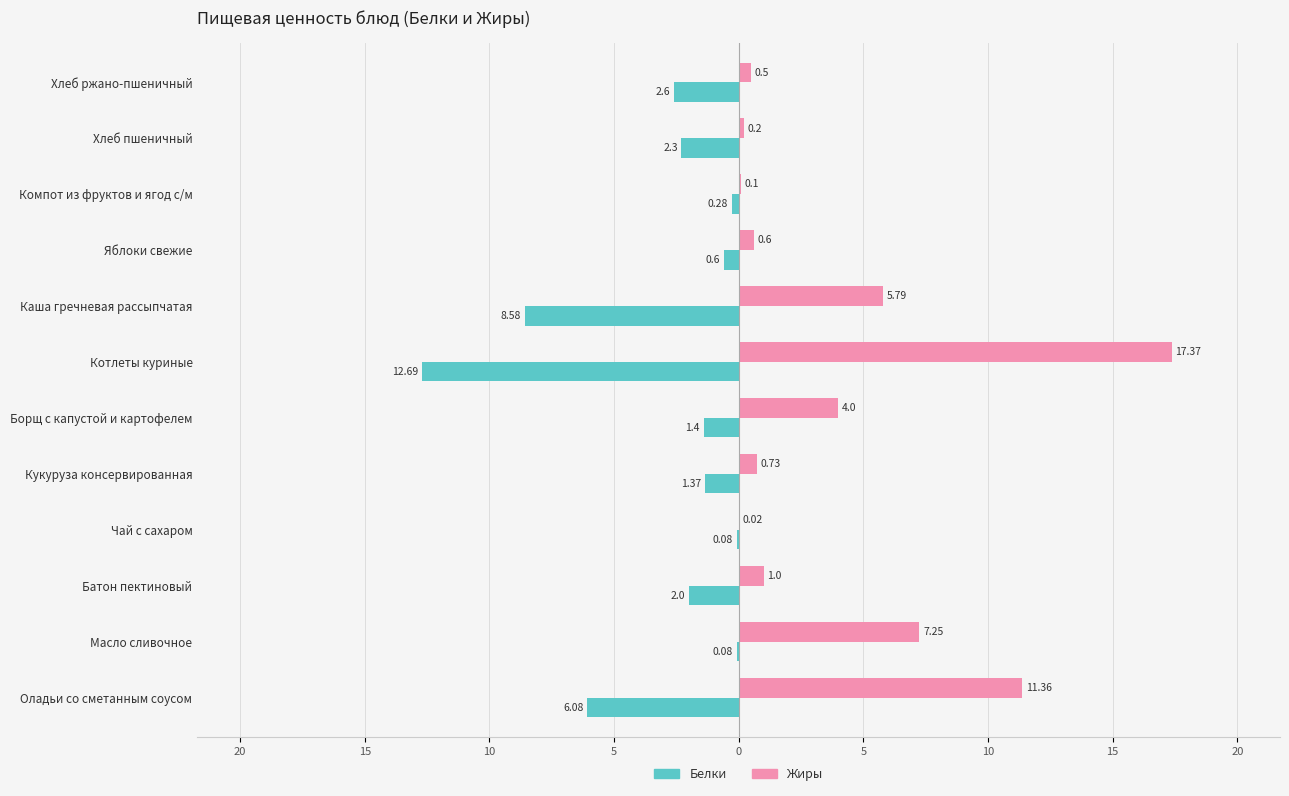

Which series has the largest range (max minus min)?

Жиры